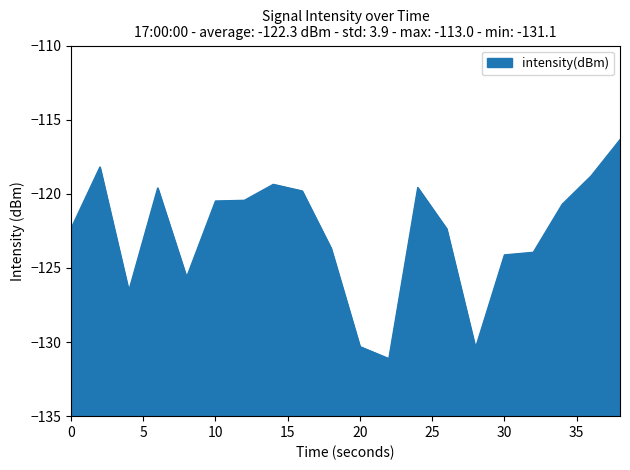

The value at 10 is -82.6. True or false?

False